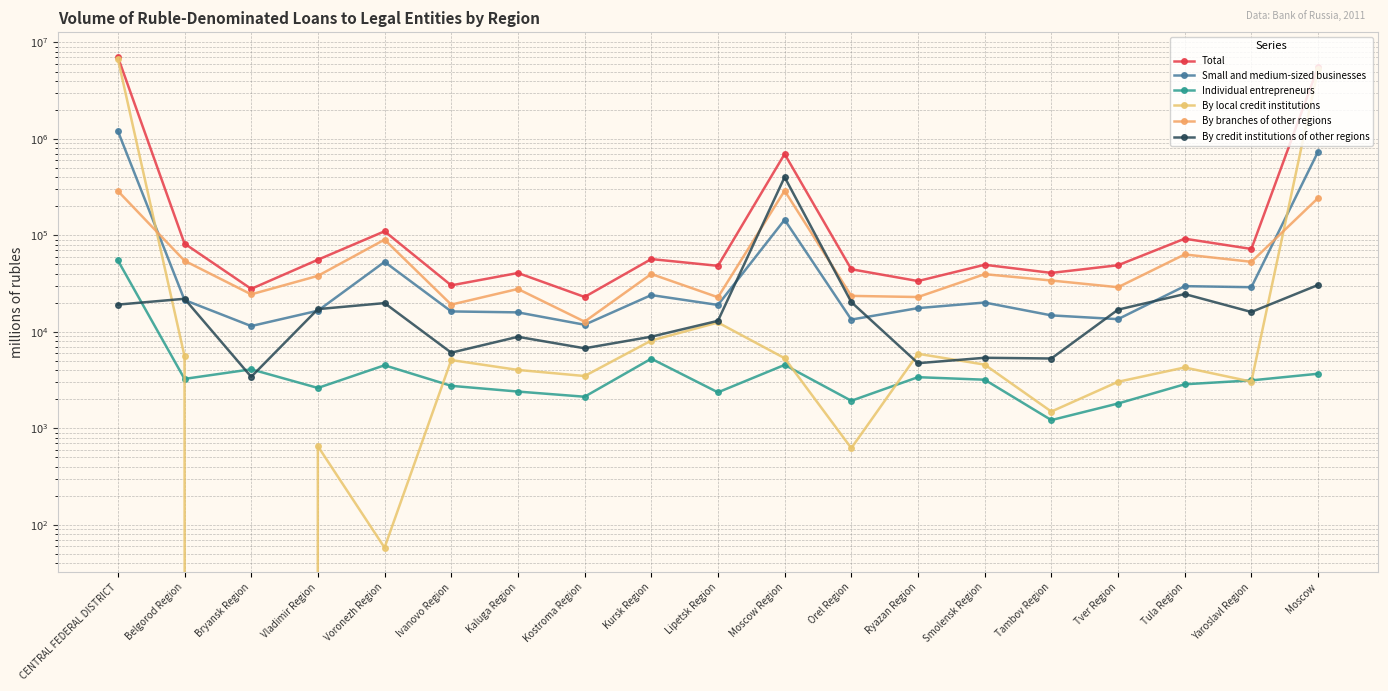

What is the label of the 16th point from the left?

Tver Region